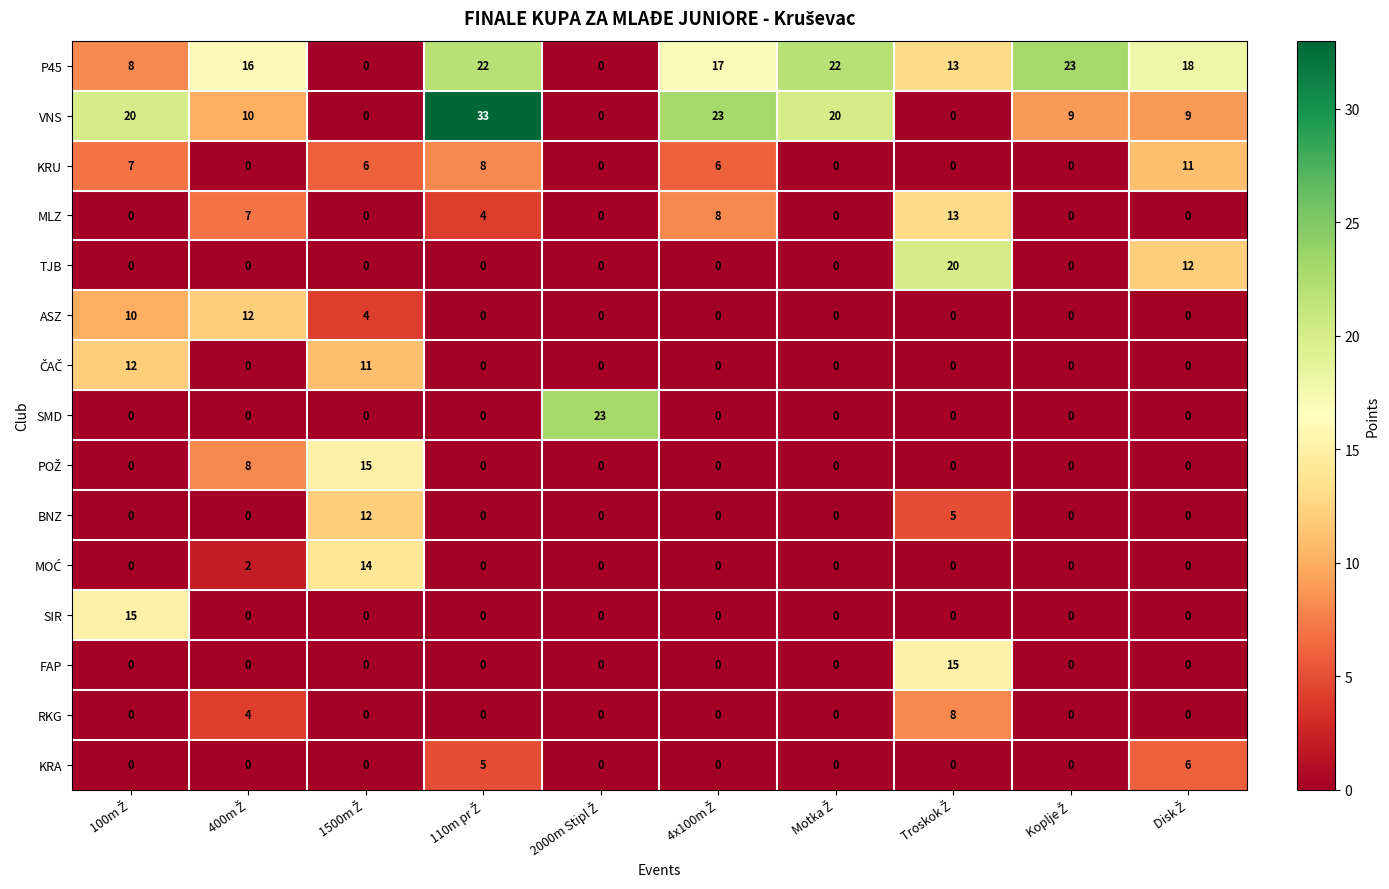

What is the sum of all ASZ values?

26